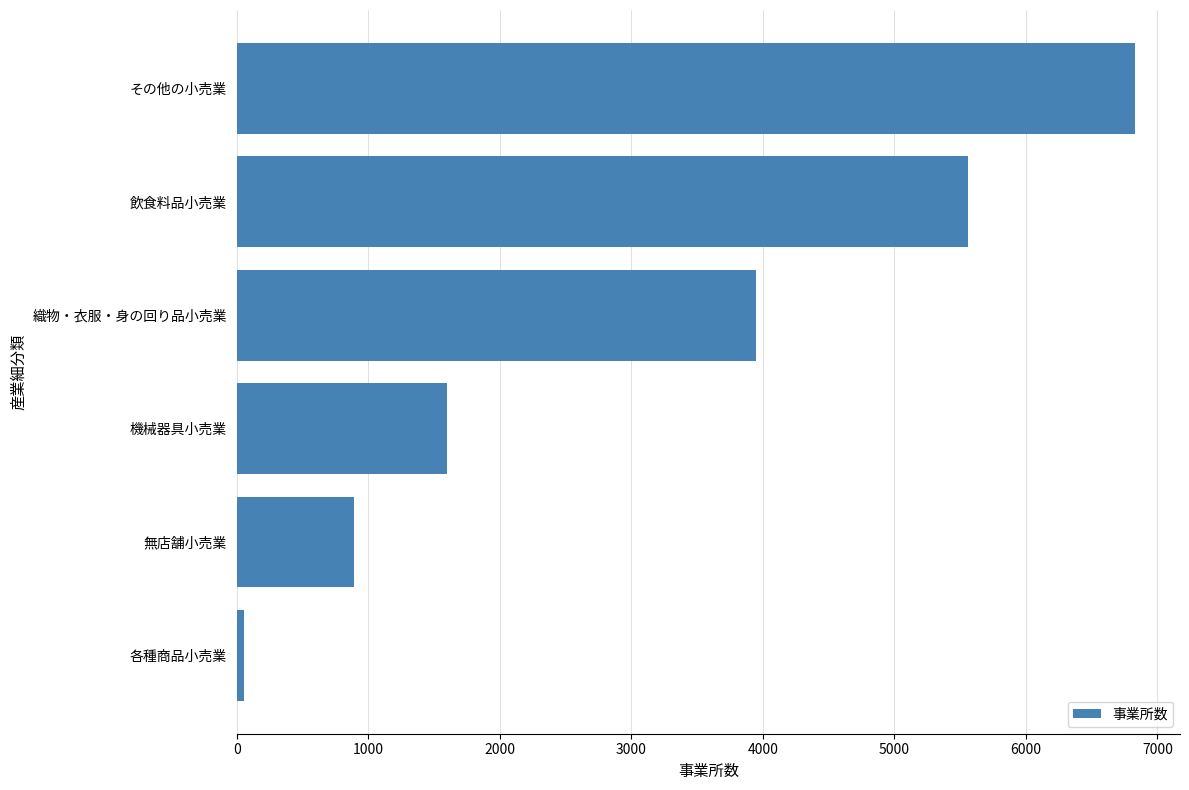

How many data points are less than 3945?

3